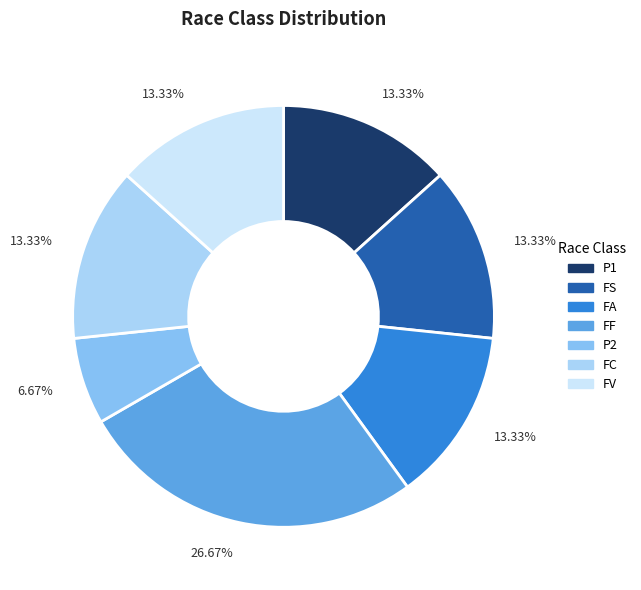

Does FF account for over 50% of the chart?

No